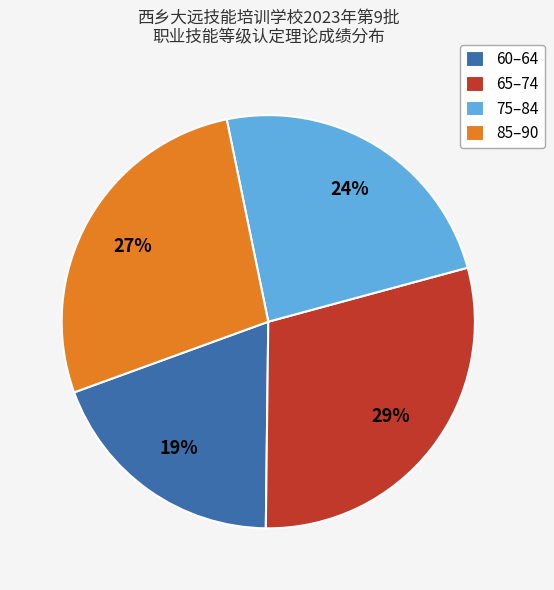

Rank the categories by value from highest to lowest.

65–74, 85–90, 75–84, 60–64